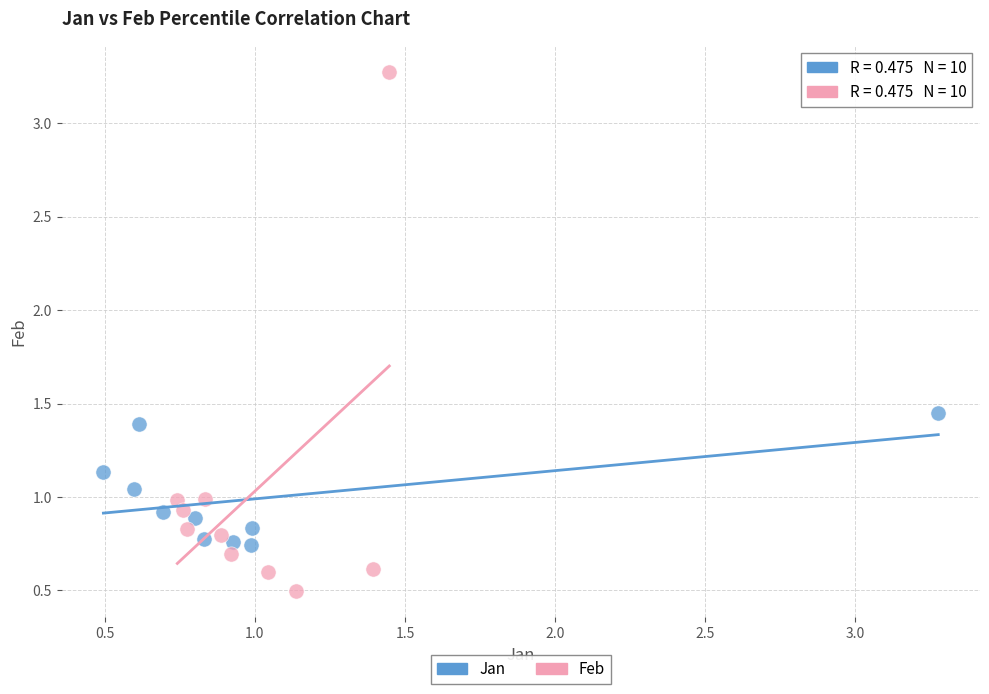

Which series contains the highest Y value?

Feb